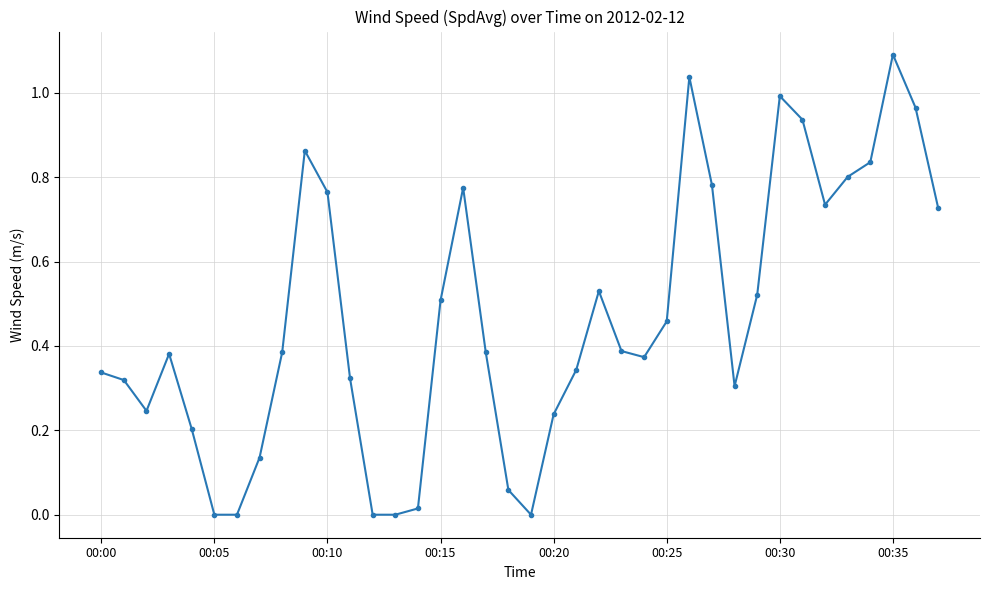

What is the maximum value shown in the chart?

1.1